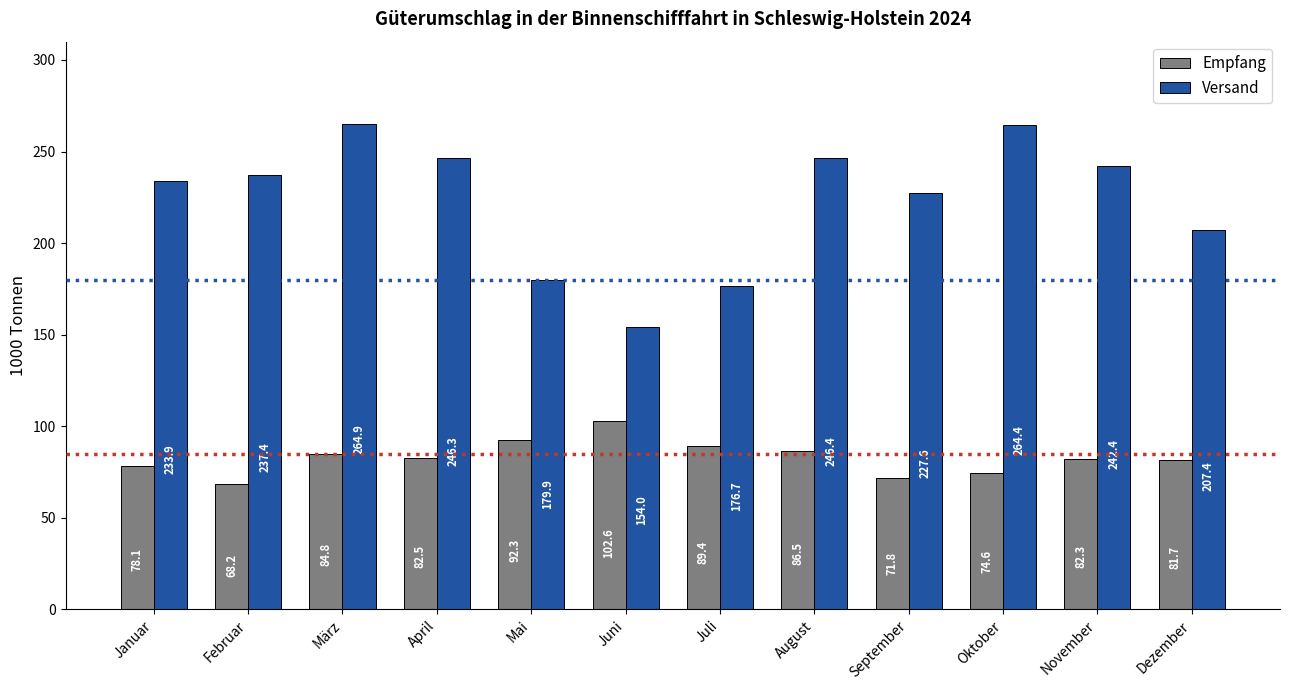

What is the difference between the maximum and minimum values in the Empfang series?

34.4